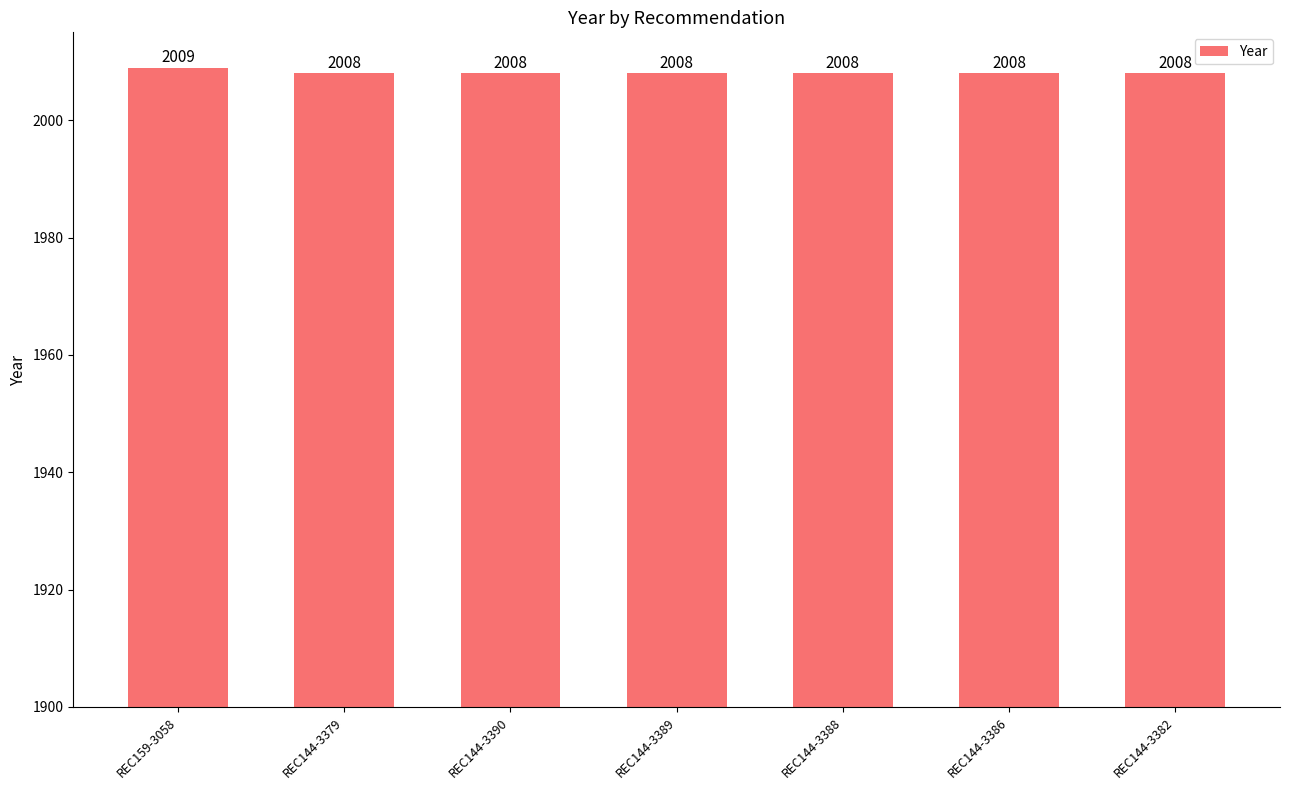

What is the maximum value shown in the chart?

2009